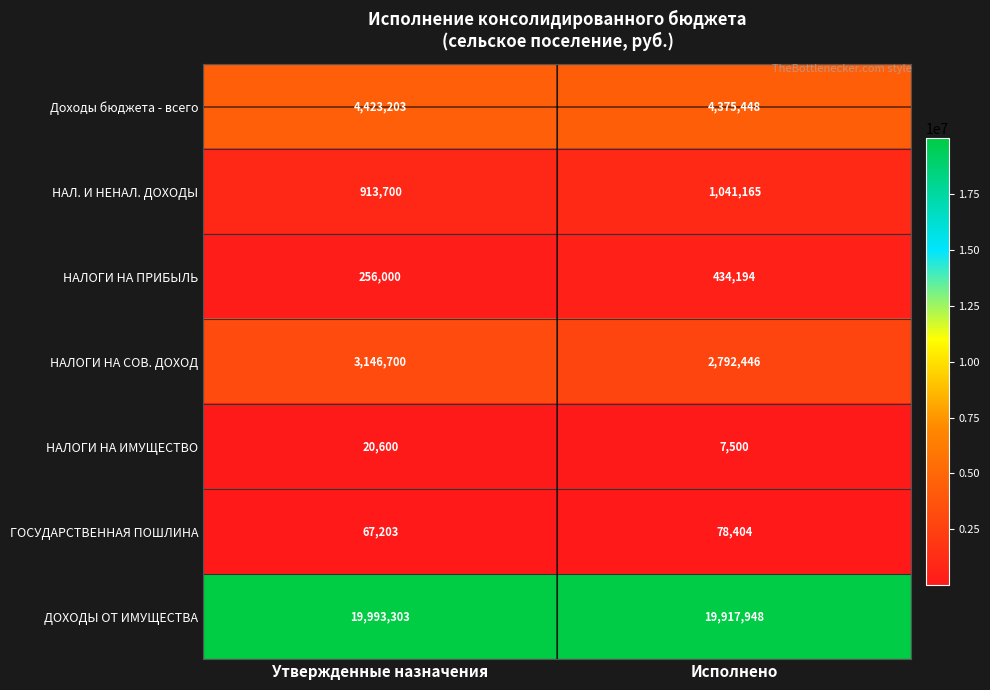

Read the ДОХОДЫ ОТ ИМУЩЕСТВА value at Утвержденные назначения.

19993303